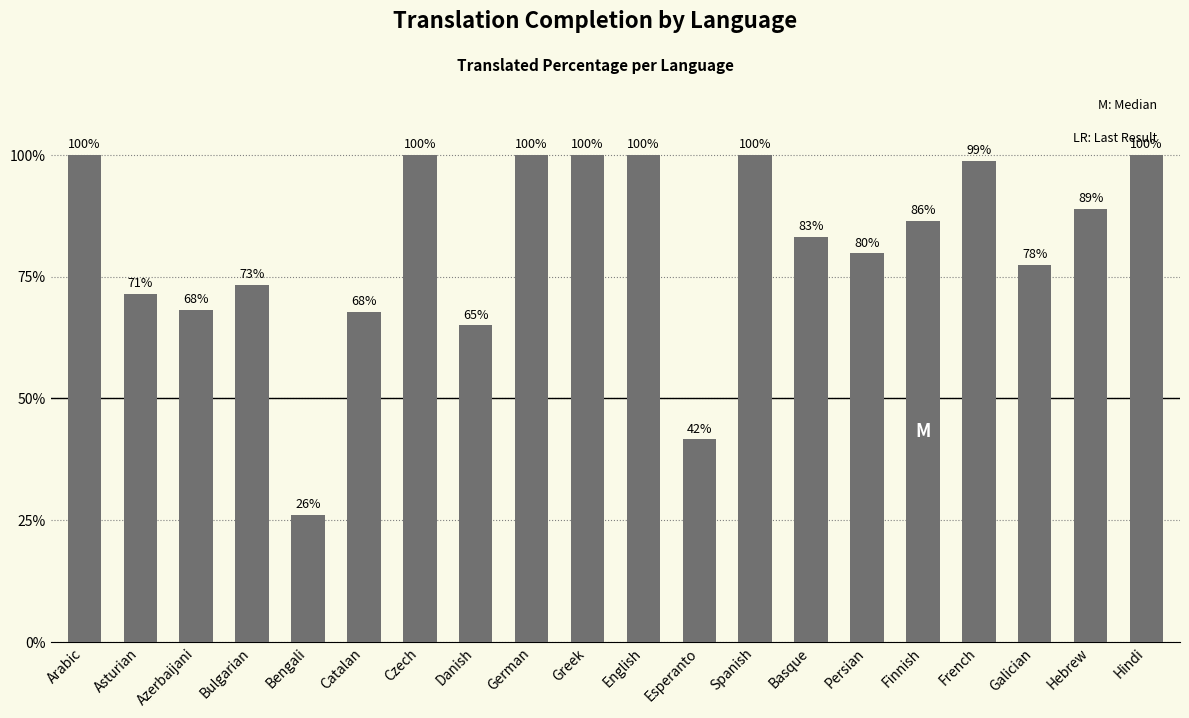

Which label corresponds to the smallest value in the chart?

Bengali